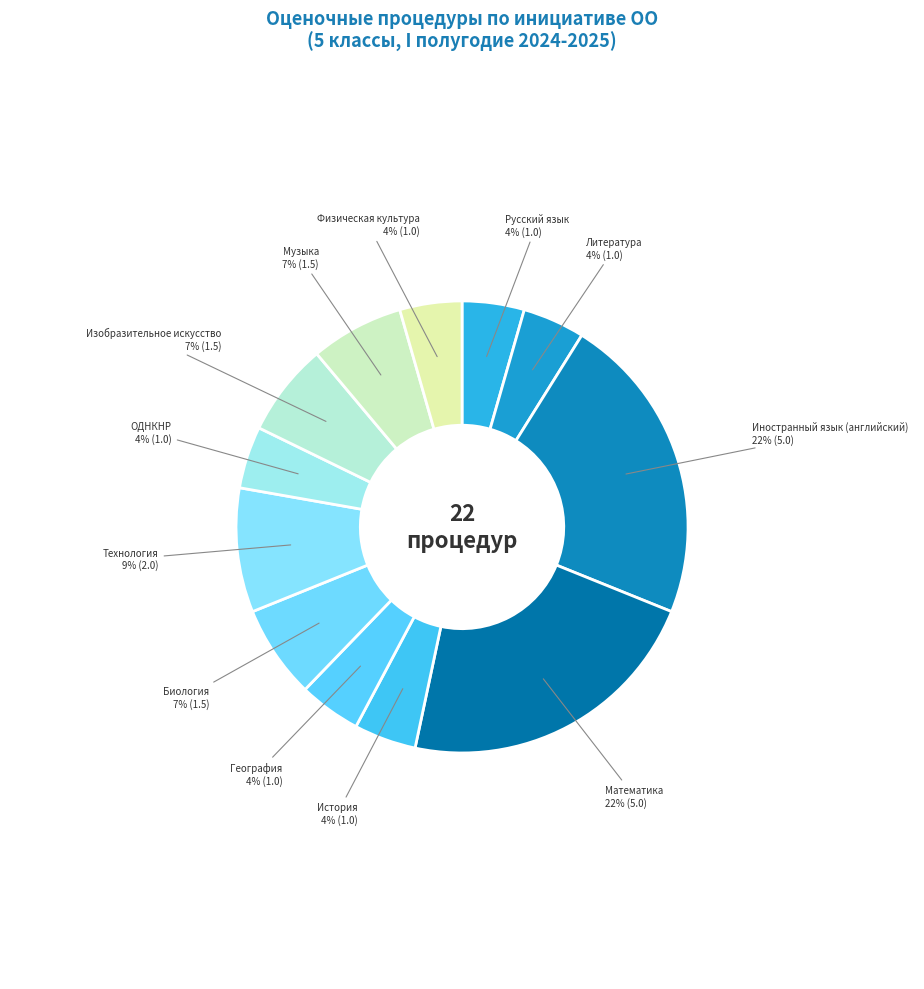

How many segments does this pie chart have?

12